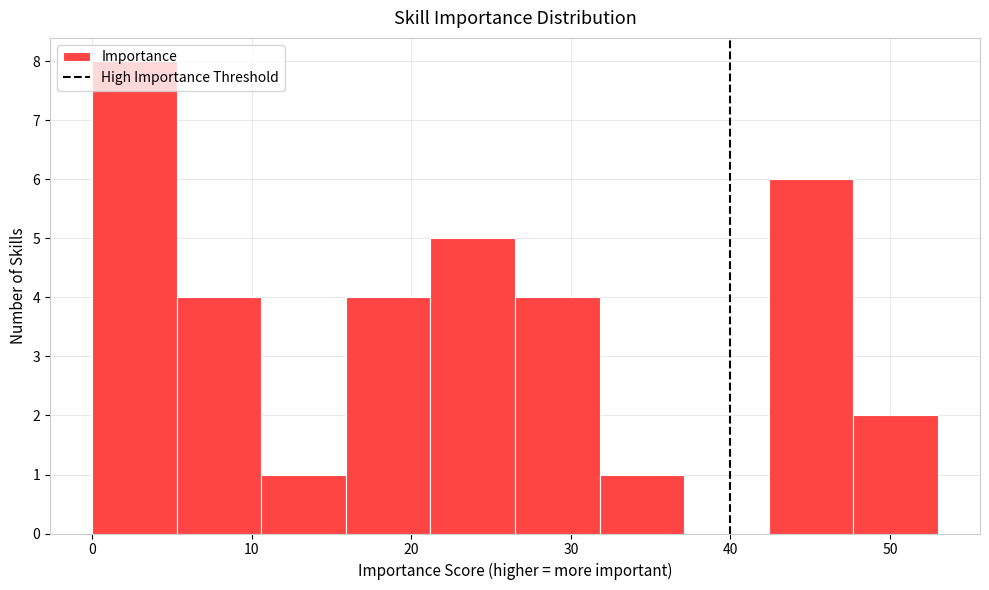

Over which range of the x-axis is the bar tallest?

0.0 to 5.3